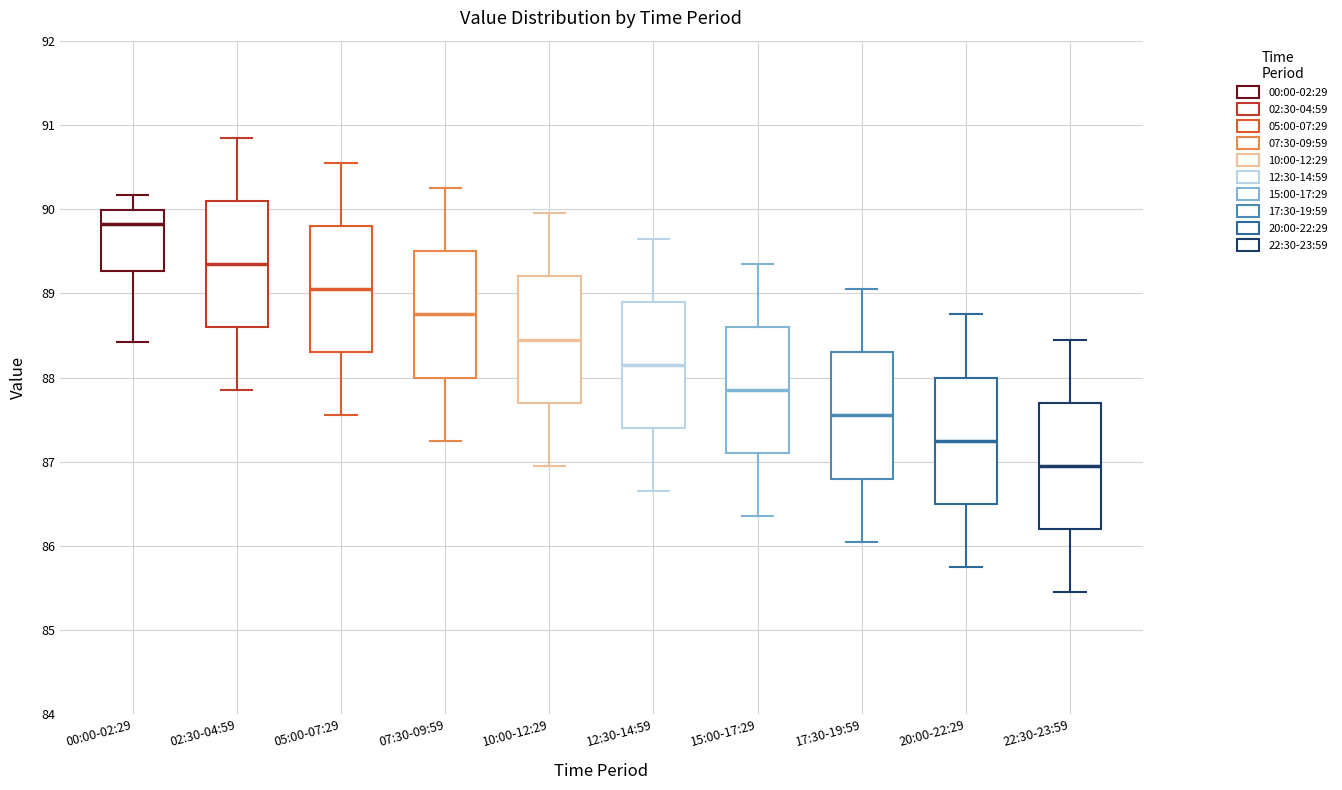

Reading left to right, read every box against the y-axis: the position of its median line, the range the box covers, and the ends of its whiskers. The values are not printed on the chart, so give them approximately, as read against the axis.

00:00-02:29: median 89.8, box 89.3 to 90.0, whiskers 88.4 to 90.2
02:30-04:59: median 89.4, box 88.6 to 90.1, whiskers 87.9 to 90.9
05:00-07:29: median 89.1, box 88.3 to 89.8, whiskers 87.6 to 90.6
07:30-09:59: median 88.8, box 88.0 to 89.5, whiskers 87.3 to 90.3
10:00-12:29: median 88.5, box 87.7 to 89.2, whiskers 87.0 to 90.0
12:30-14:59: median 88.2, box 87.4 to 88.9, whiskers 86.7 to 89.7
15:00-17:29: median 87.9, box 87.1 to 88.6, whiskers 86.4 to 89.4
17:30-19:59: median 87.6, box 86.8 to 88.3, whiskers 86.1 to 89.1
20:00-22:29: median 87.3, box 86.5 to 88.0, whiskers 85.8 to 88.8
22:30-23:59: median 87.0, box 86.2 to 87.7, whiskers 85.5 to 88.5